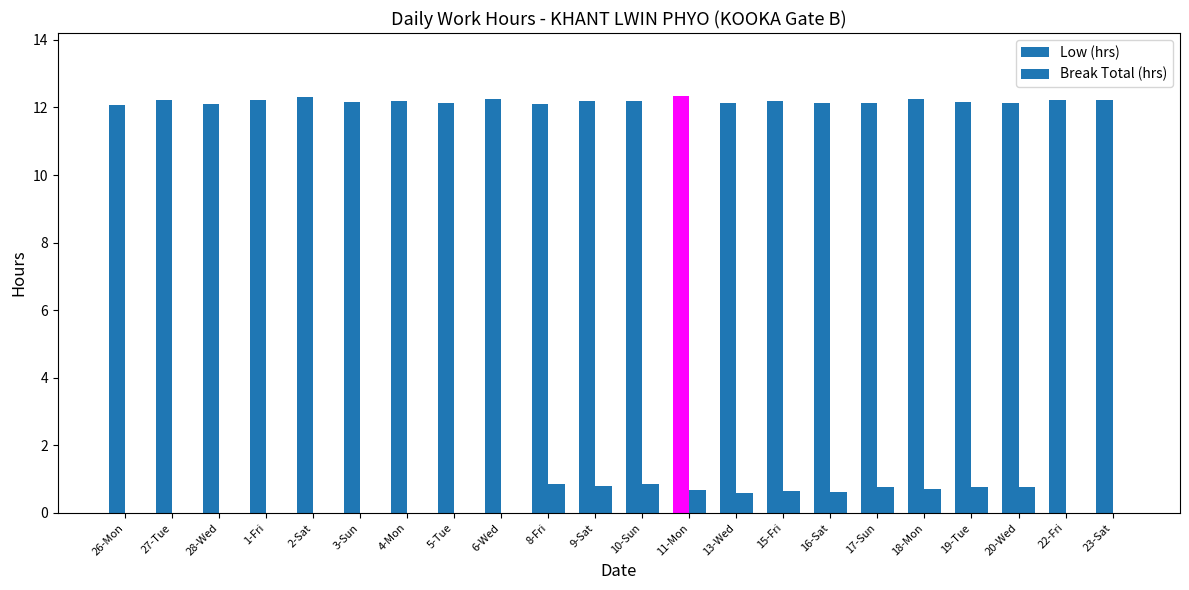

How many data points does each series have?

22